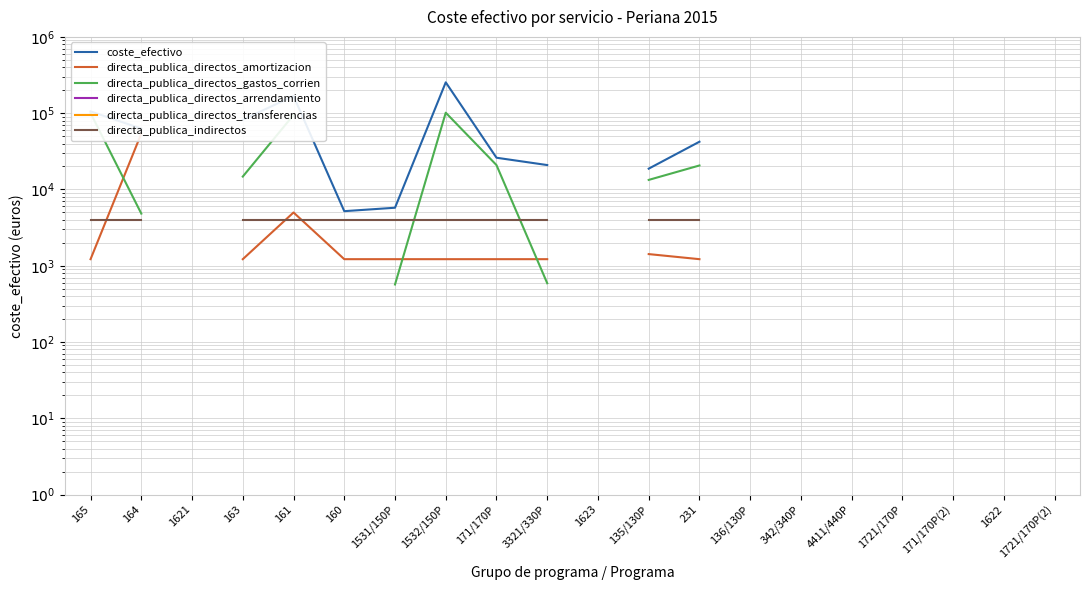

True or false: directa_publica_indirectos and coste_efectivo intersect in this chart.

False